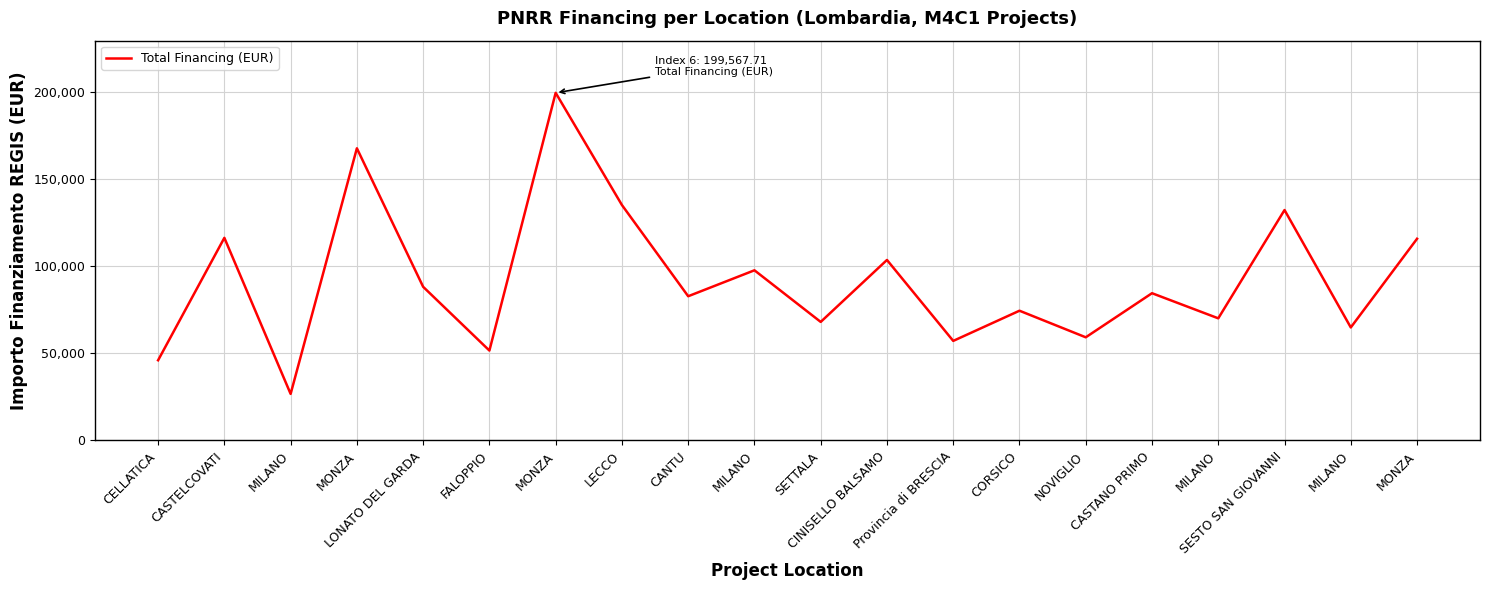

How many lines are shown in the chart?

1